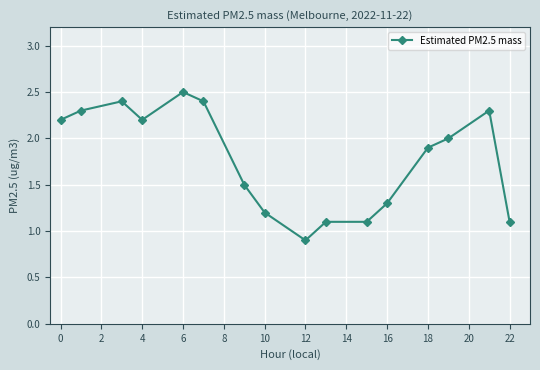

True or false: the data has more than 0 interior local peaks.

True